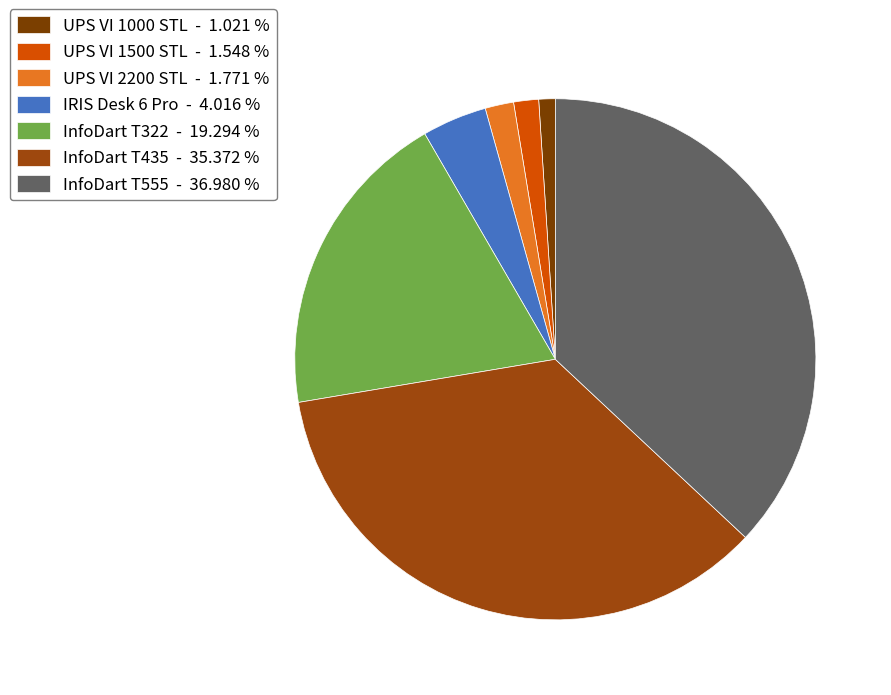

Count the number of slices in the pie.

7